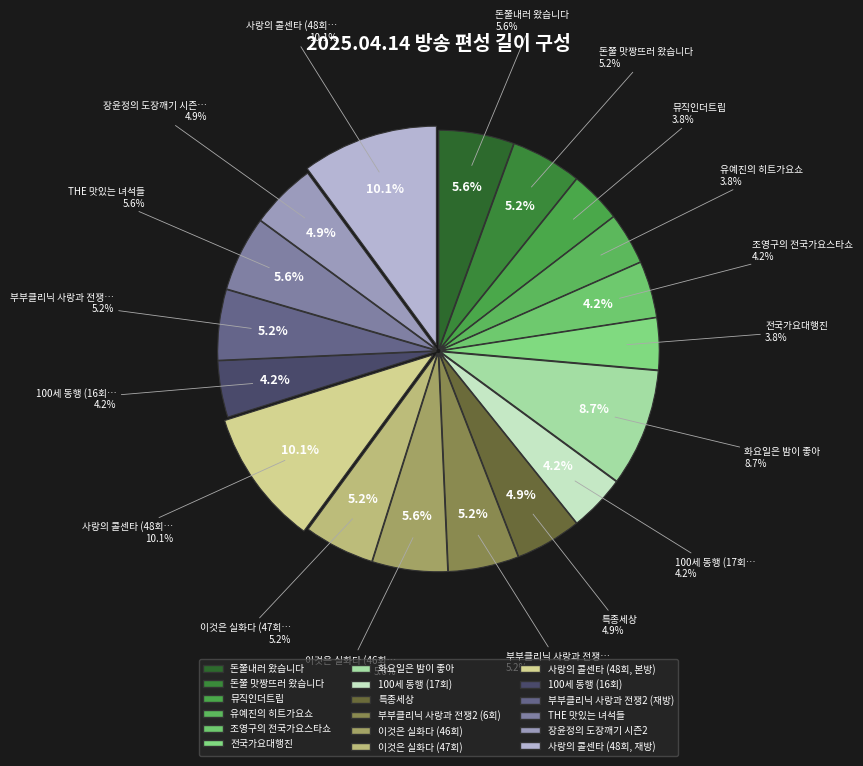

Is it true that 뮤직인더트립 is 1% of the pie?

False